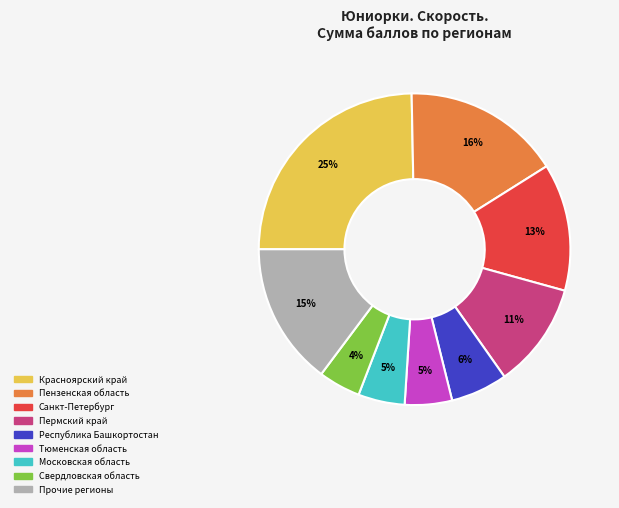

To the nearest percent, what is the average slice percentage?

11%